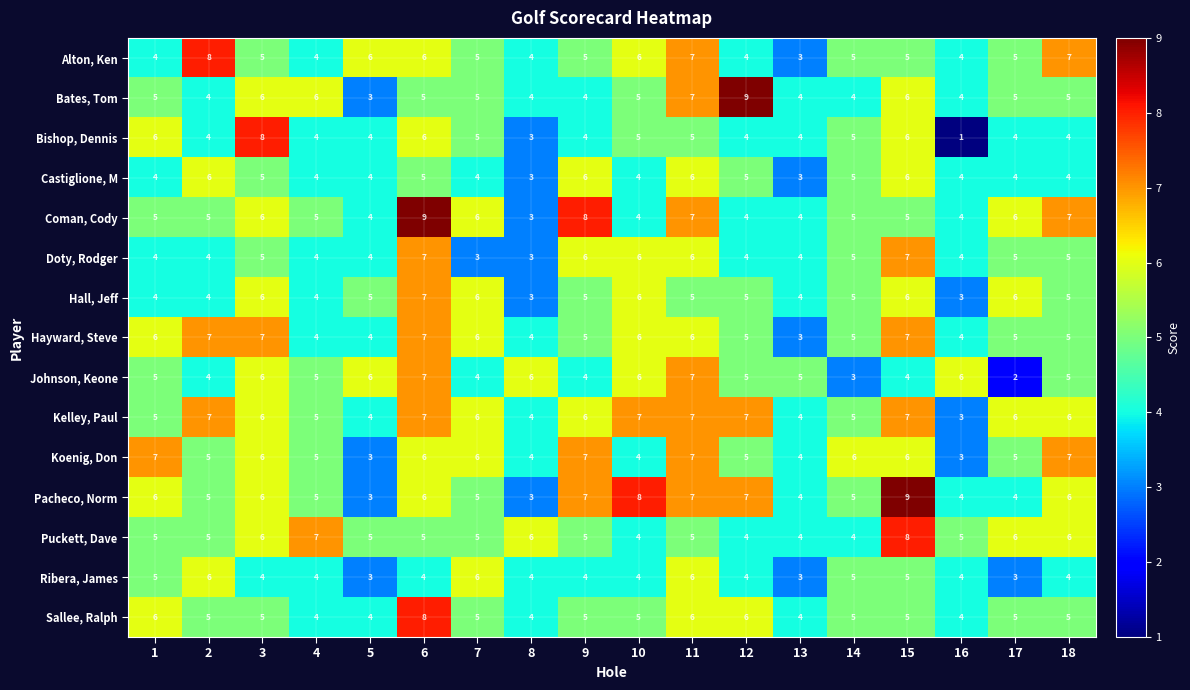

Which series changed the most between 1 and 5?

Koenig, Don